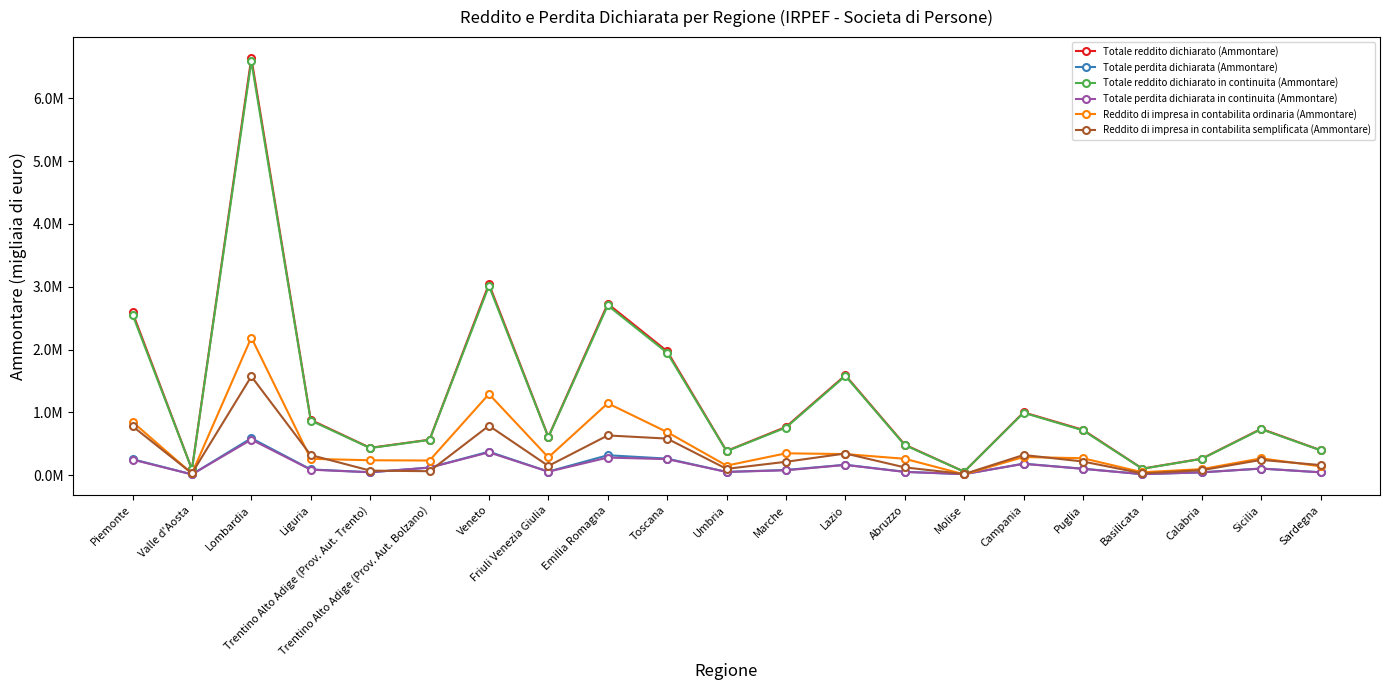

Is this an area chart (filled region under the line)?

No